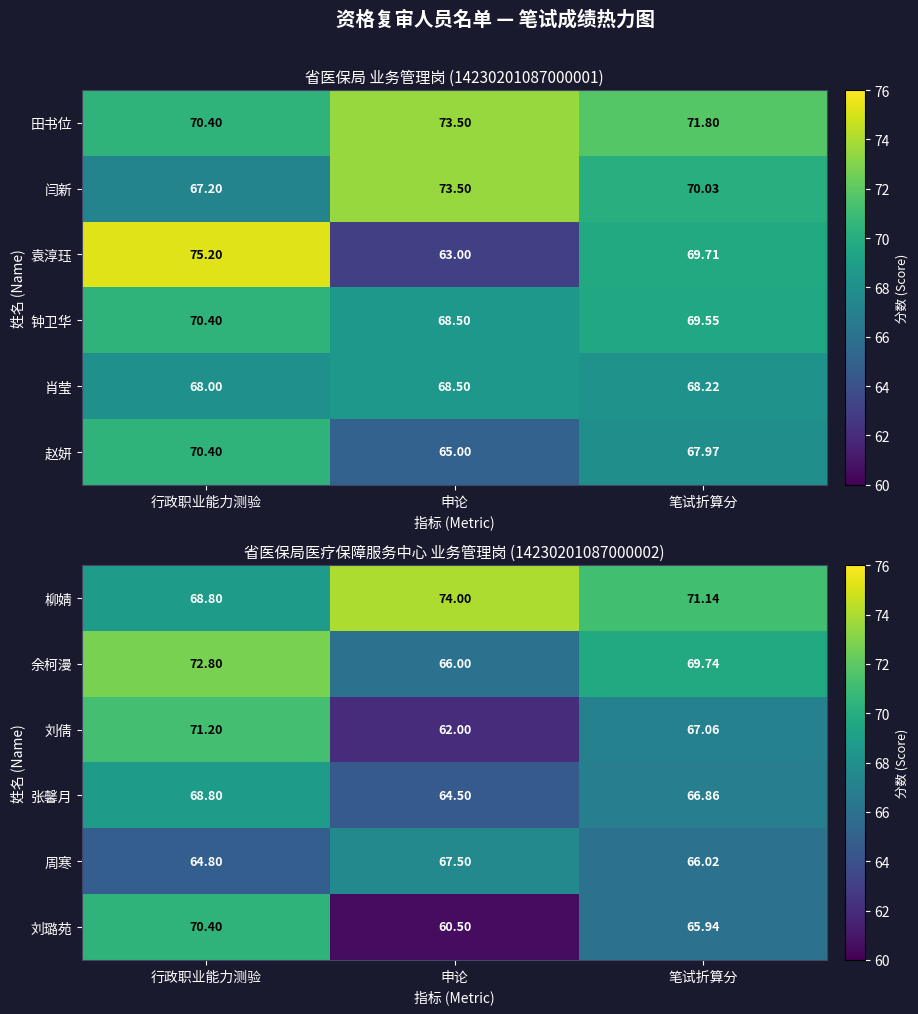

What is the difference between the maximum and second lowest values in the 张馨月 series?

1.9